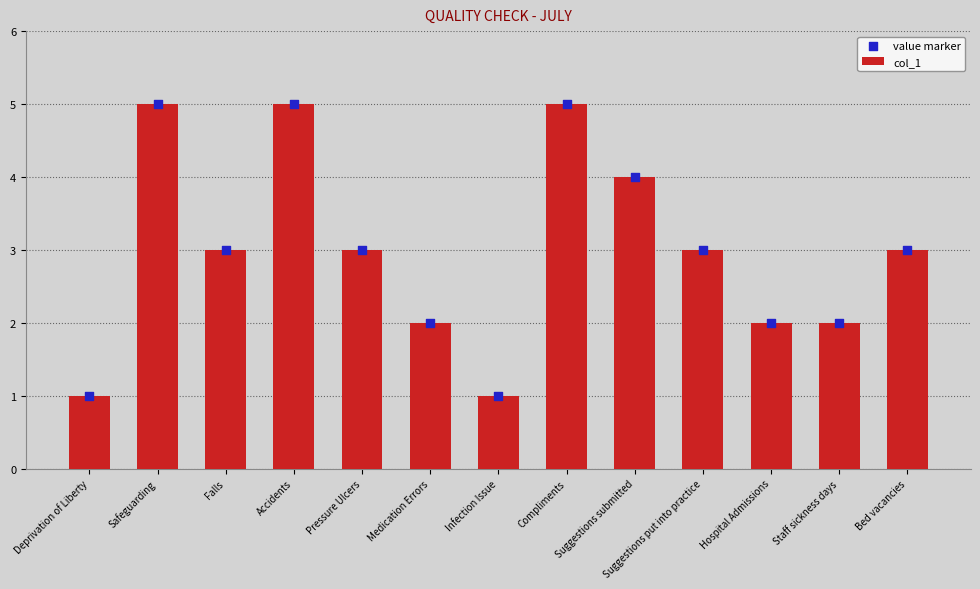

What are all the series names shown in the legend?

col_1, value marker